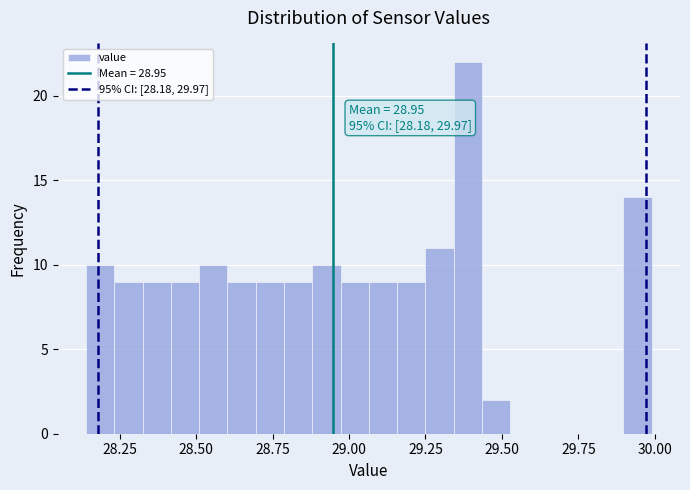

Read against the x-axis, roughly where is the centre of the tallest bar?

29.40